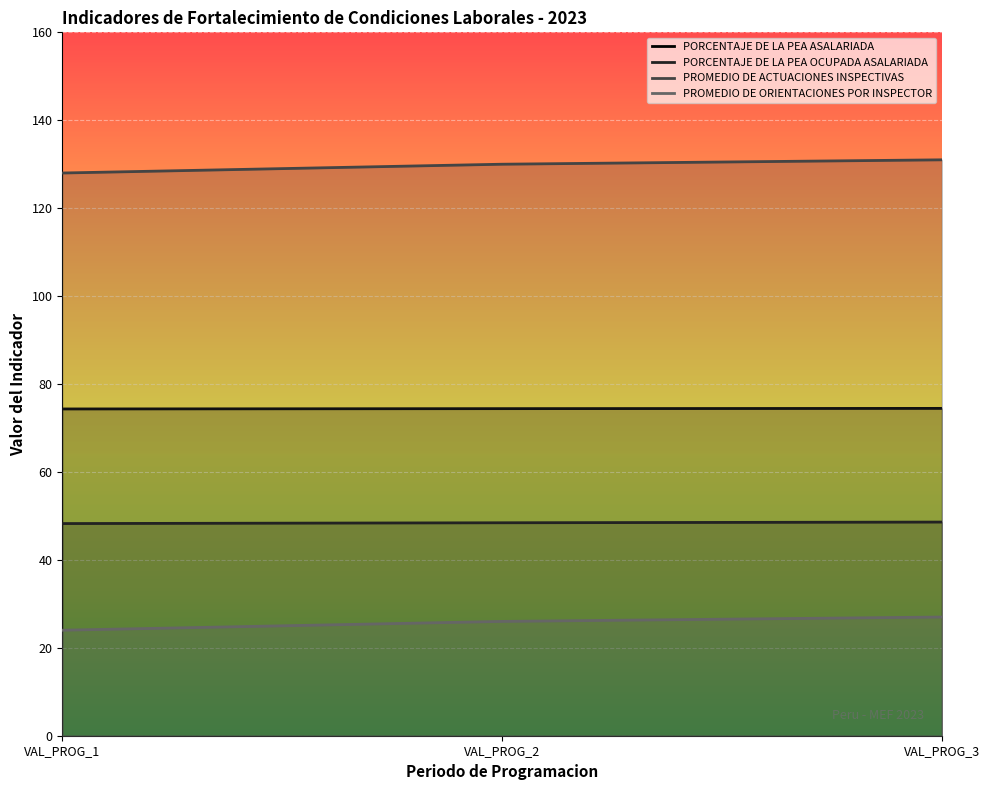

The PORCENTAJE DE LA PEA OCUPADA ASALARIADA series shows 48.3 at VAL_PROG_1. True or false?

True